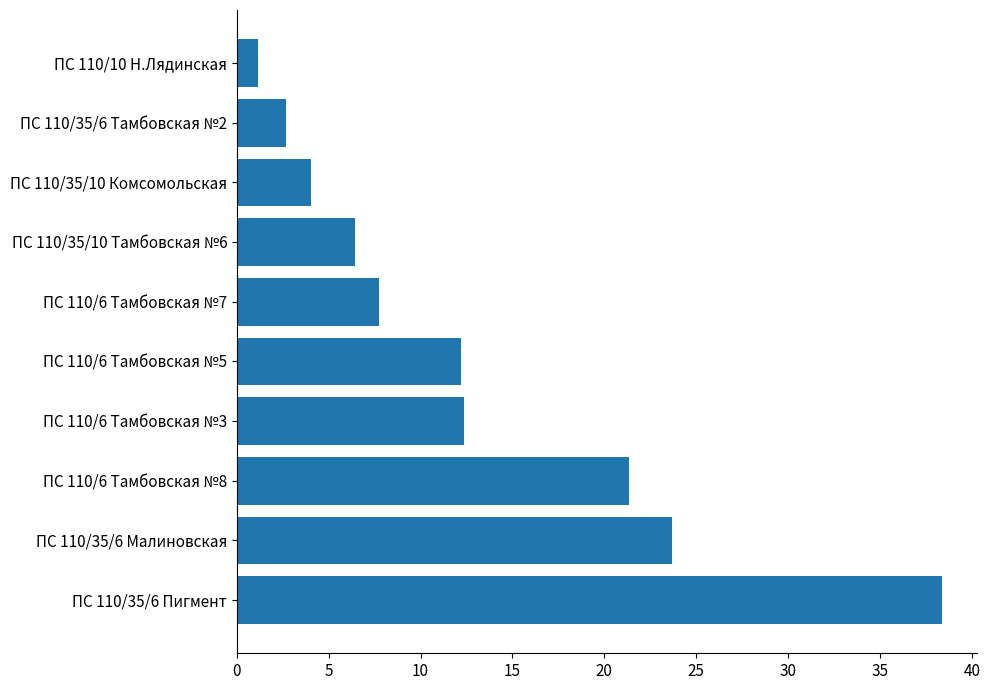

Are the bars grouped side by side (vs. stacked)?

No